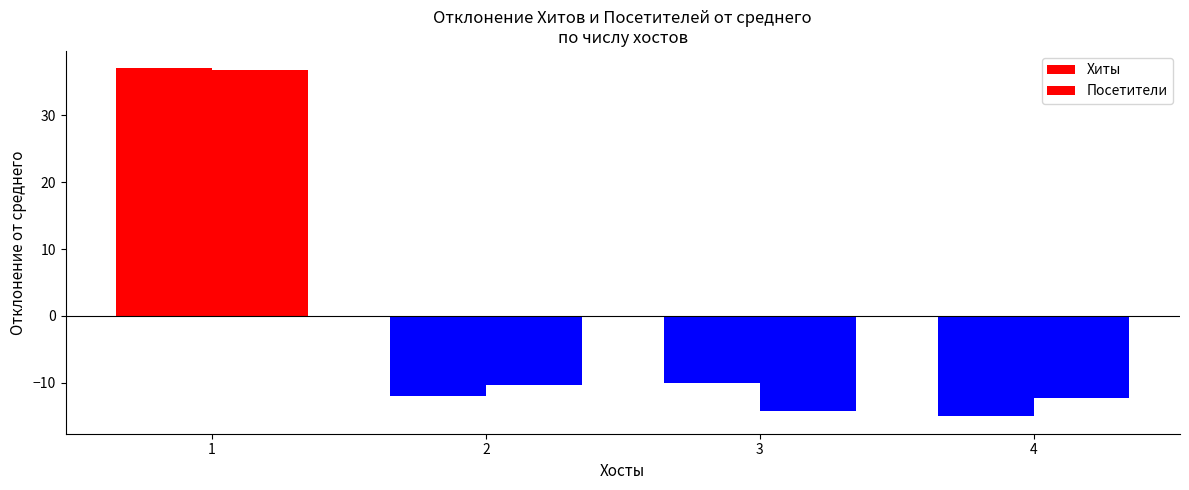

The Хиты series shows 37.0 at 1. True or false?

True